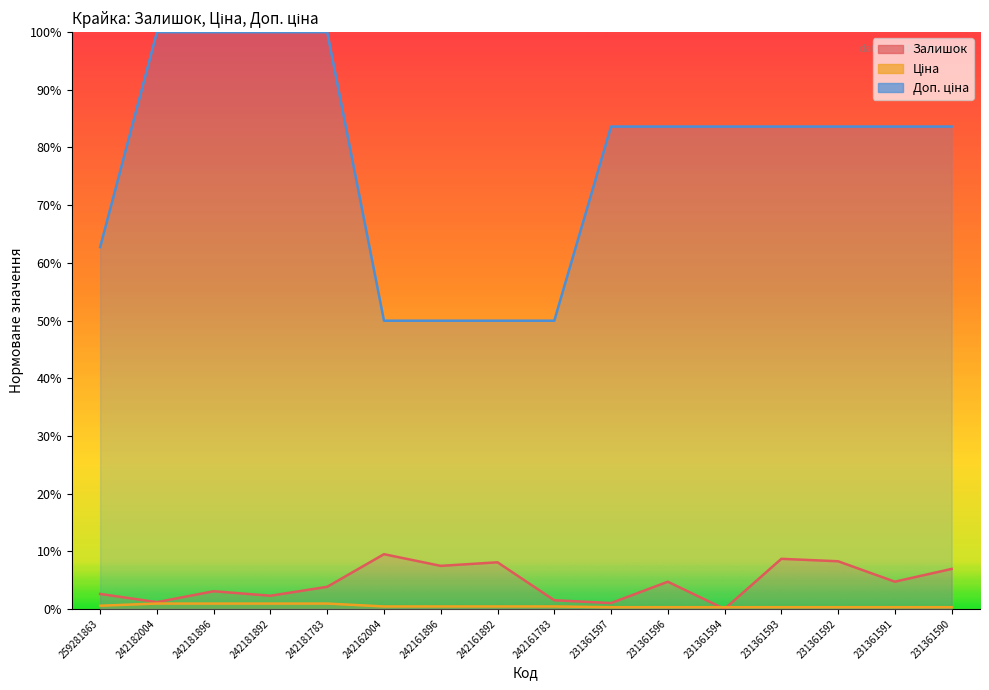

List the labels in order of Ціна value, largest first.

242182004, 242181896, 242181892, 242181783, 259281863, 242162004, 242161896, 242161892, 242161783, 231361597, 231361596, 231361594, 231361593, 231361592, 231361591, 231361590